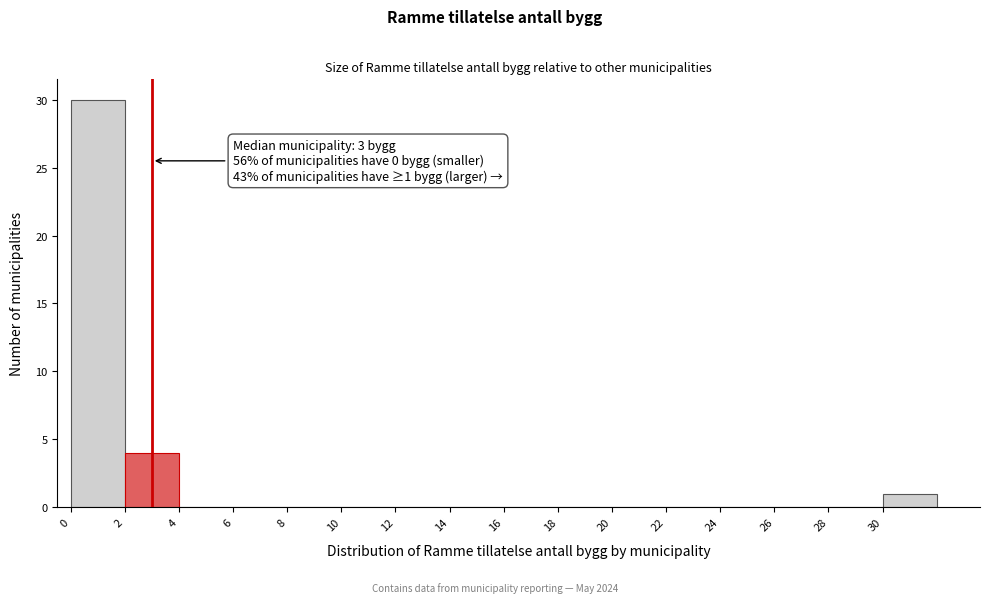

Which range on the x-axis has the tallest bar?

0 to 2